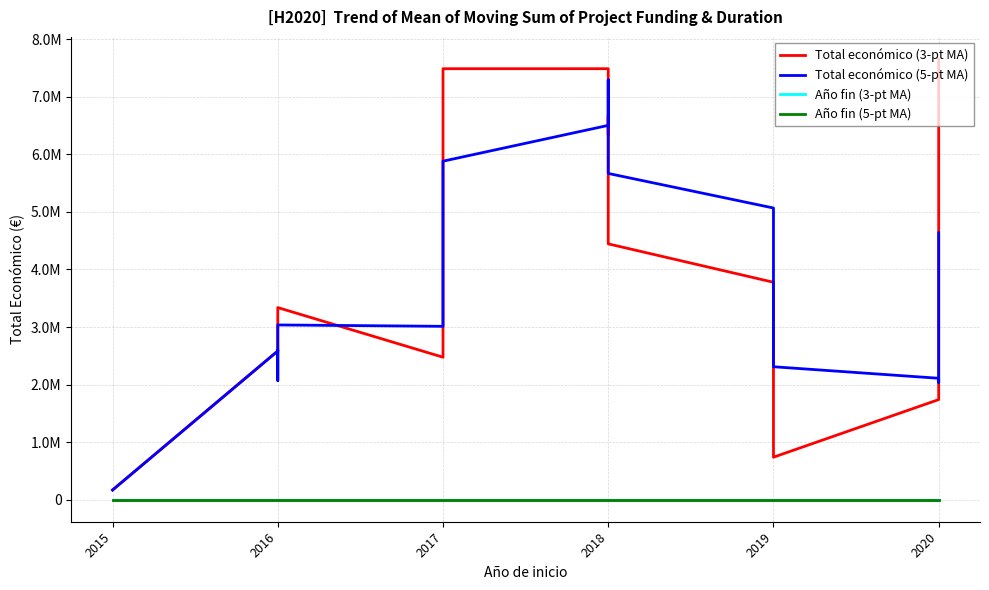

What is the sum of all Año fin (3-pt MA) values?

38393.8